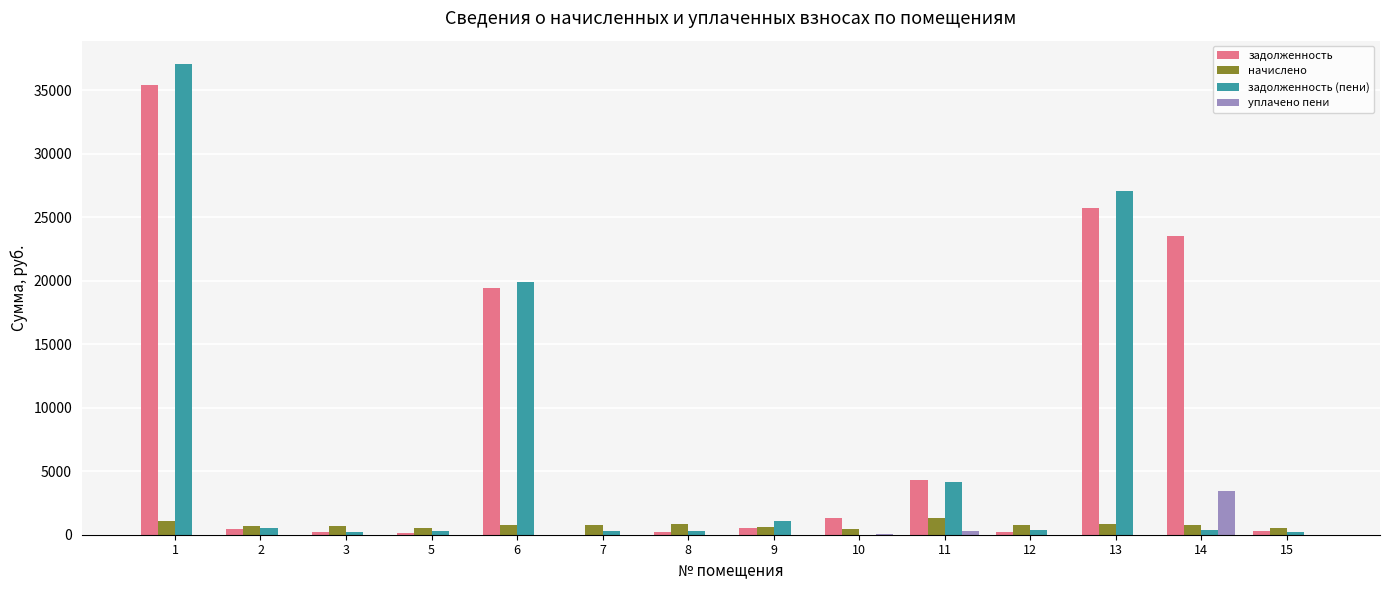

What is the sum of all задолженность values?

111675.4